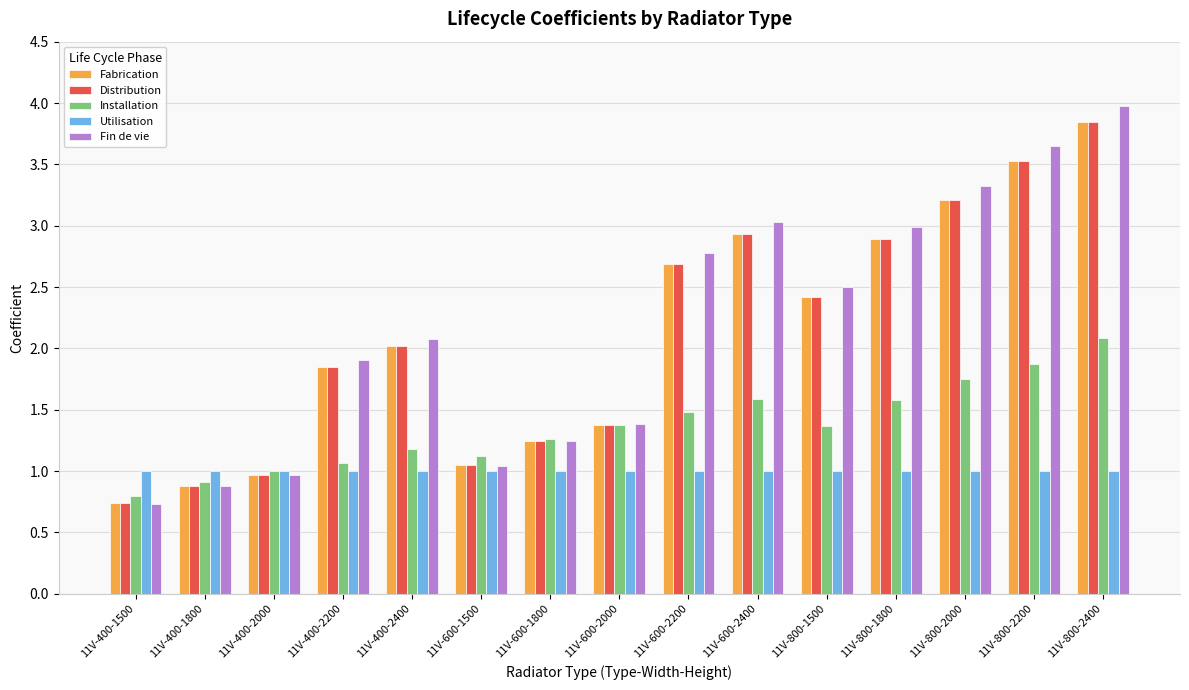

At which category does the chart reach its peak across all series?

11V-800-2400